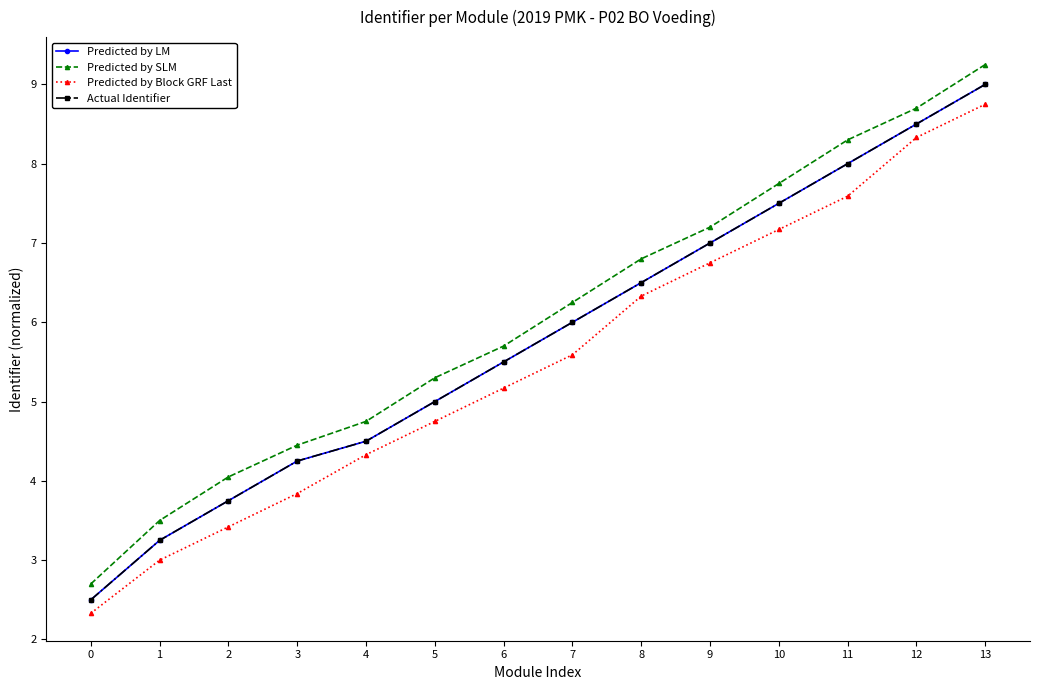

Rank the series by their maximum value, from lowest to highest.

Predicted by Block GRF Last, Predicted by LM, Actual Identifier, Predicted by SLM